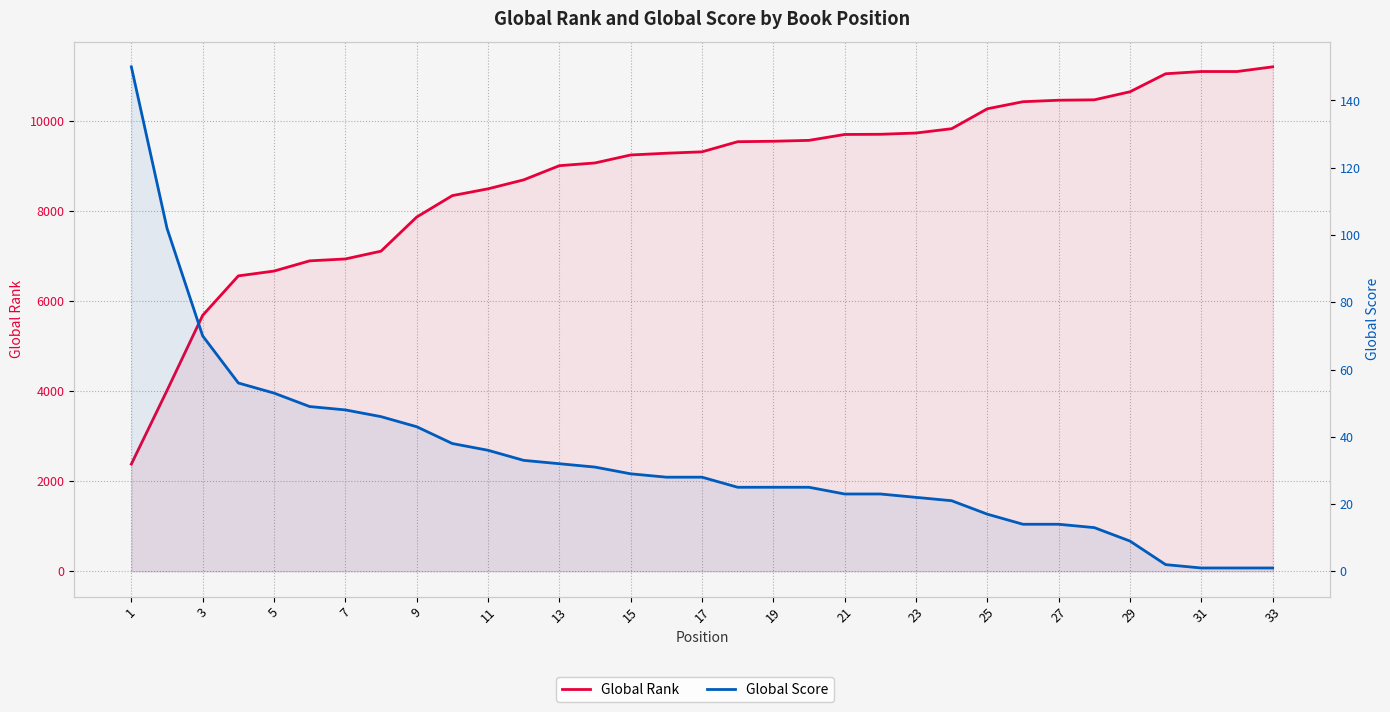

What is the difference between the maximum and second lowest values in the Global Score series?

149